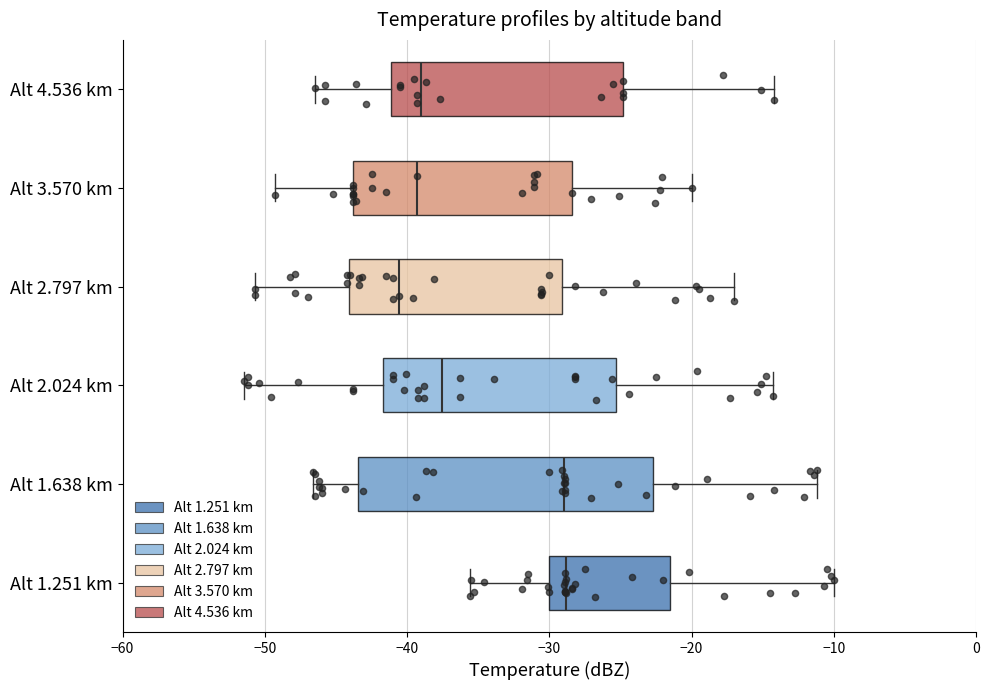

Where does the left whisker of the box for Alt 1.251 km end on the x-axis? The values are not printed on the chart, so give them approximately, as read against the axis.

-36